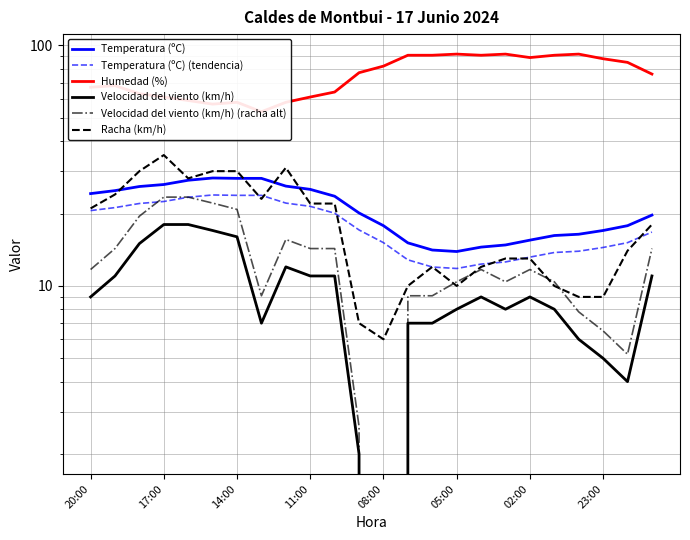

What is the difference between the maximum and minimum values in the Velocidad del viento (km/h) series?

18.0